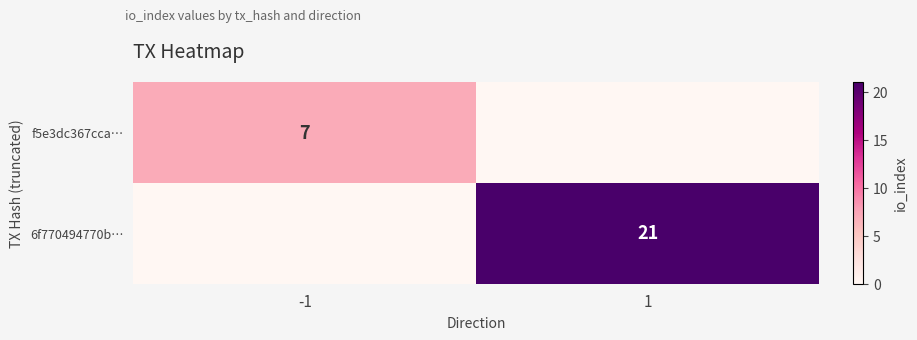

At how many categories does at least one series exceed 15?

1